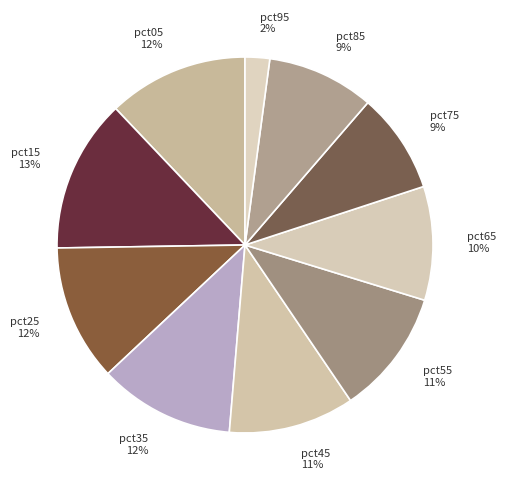

Between pct95 and pct65, which is larger?

pct65